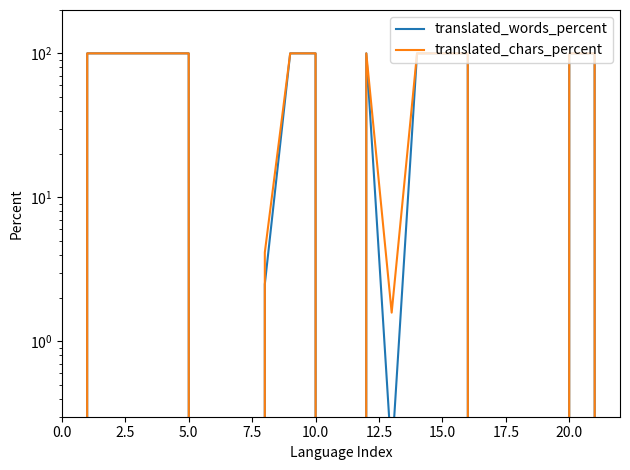

At which category does translated_words_percent reach its first local peak?

12